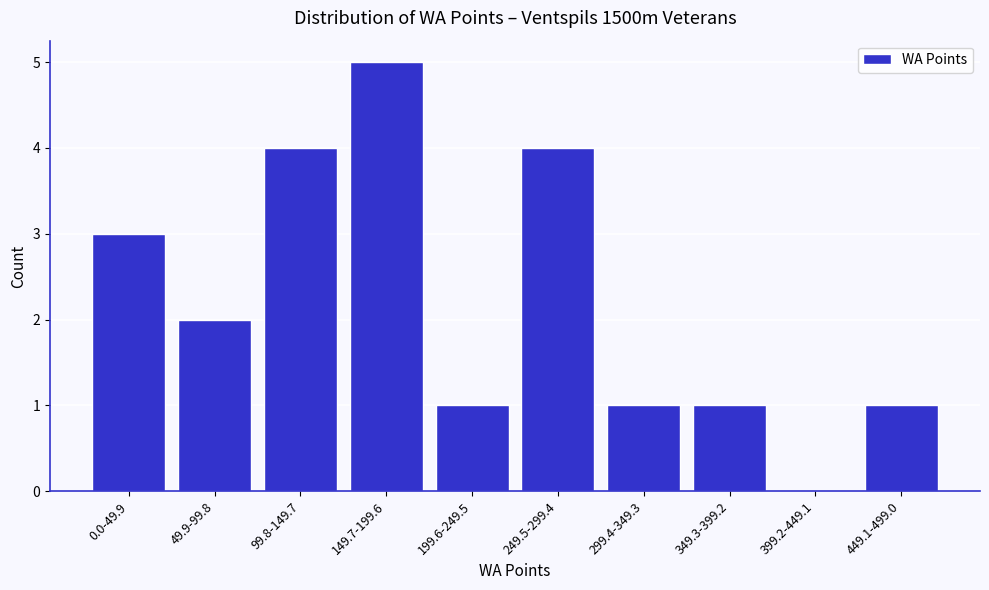

Reading right to left, extract all data points from this chart.

449.1-499.0=1	399.2-449.1=0	349.3-399.2=1	299.4-349.3=1	249.5-299.4=4	199.6-249.5=1	149.7-199.6=5	99.8-149.7=4	49.9-99.8=2	0.0-49.9=3